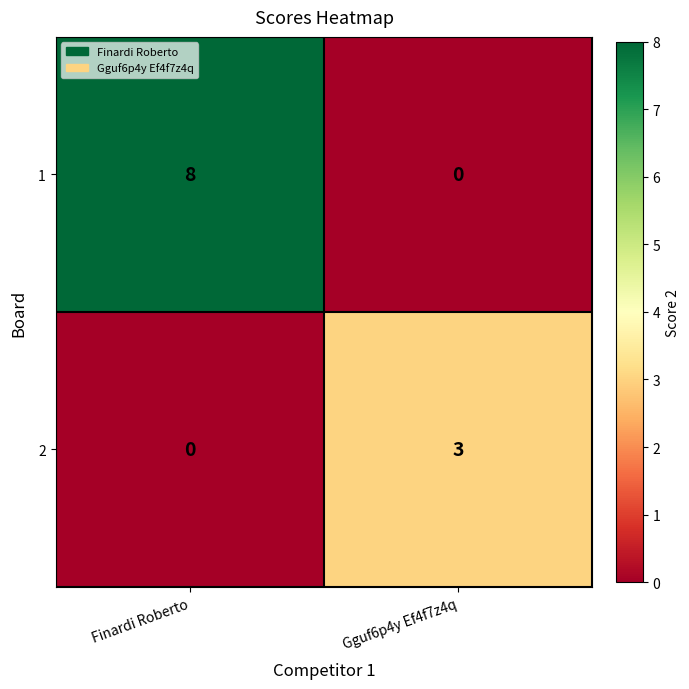

Count the number of categories in the chart.

2